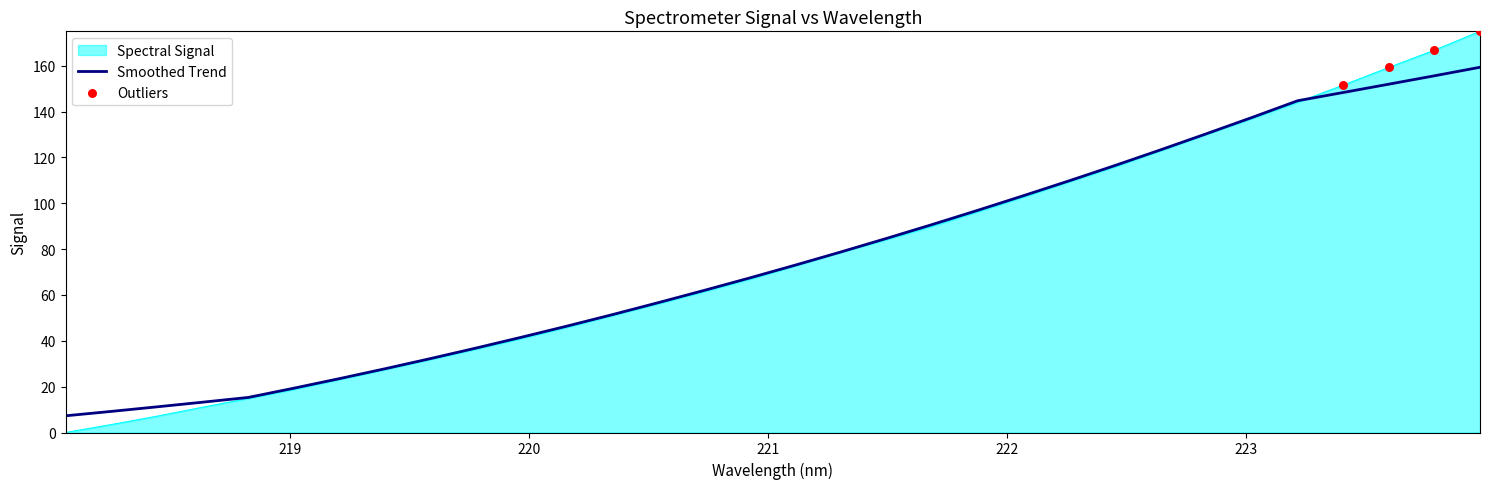

List the series in order of their peak value, highest first.

Spectral Signal, Smoothed Trend